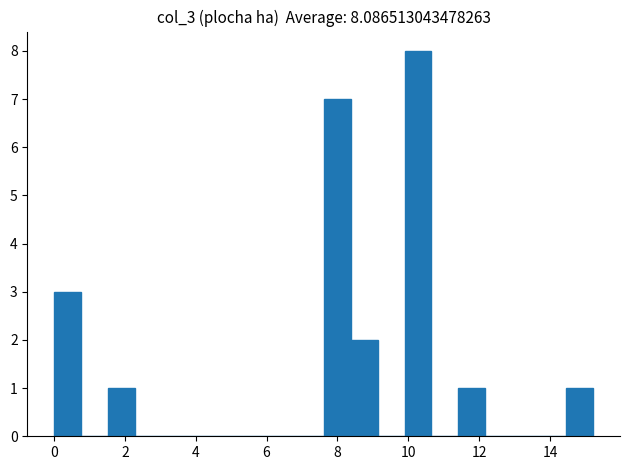

Around what value on the x-axis is the tallest bar? Give the approximate position of its centre, as read against the axis.

10.2